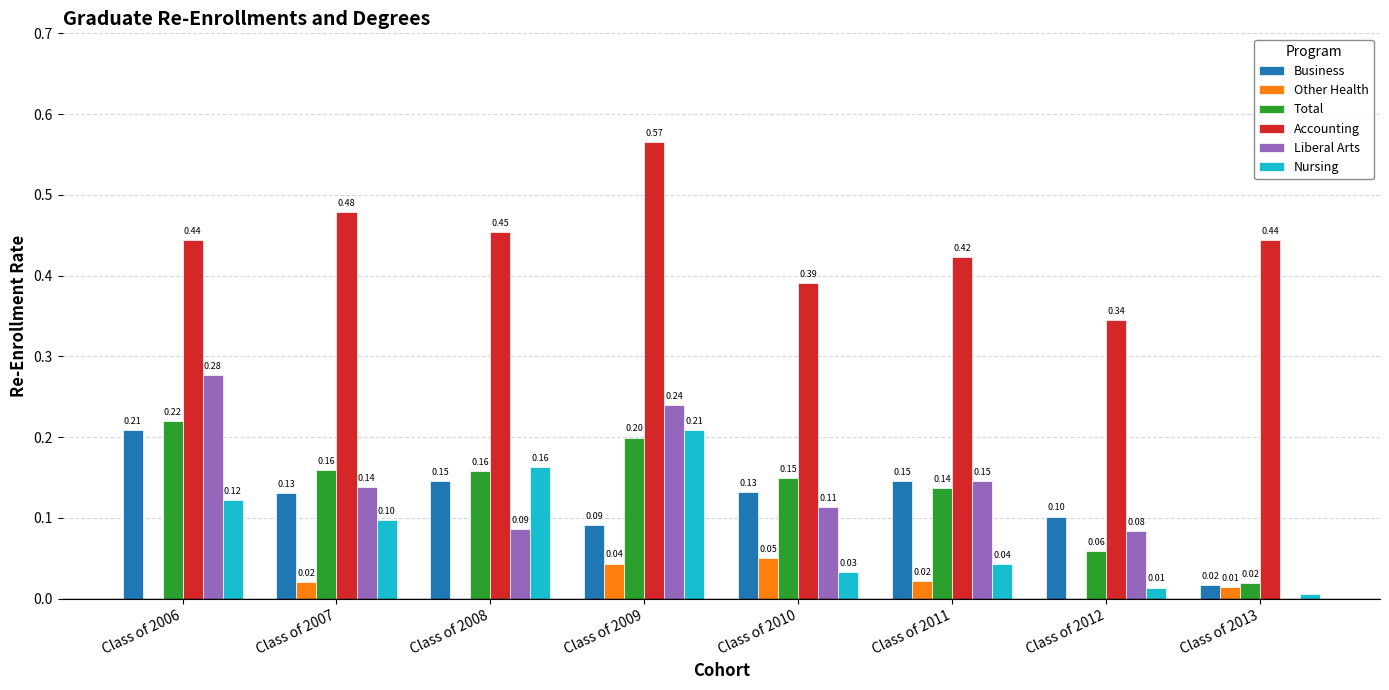

What is the sum of all Accounting values?

3.5